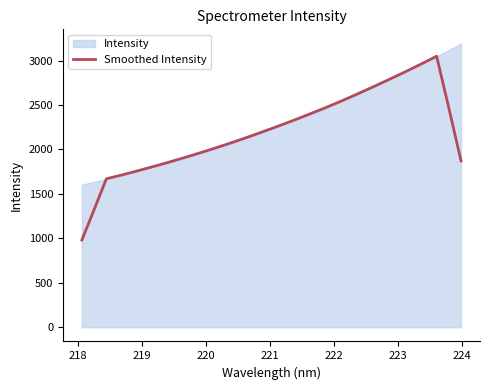

What is the highest value of the Smoothed Intensity series?

3048.2